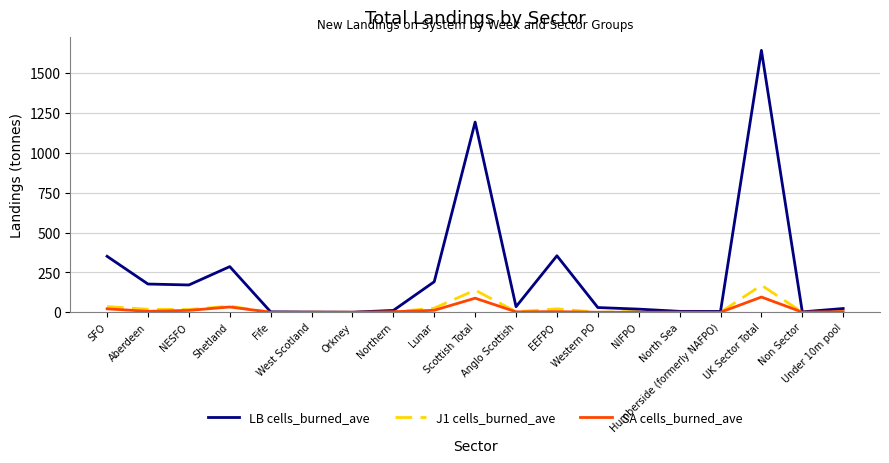

Which series has the widest spread of values?

LB cells_burned_ave